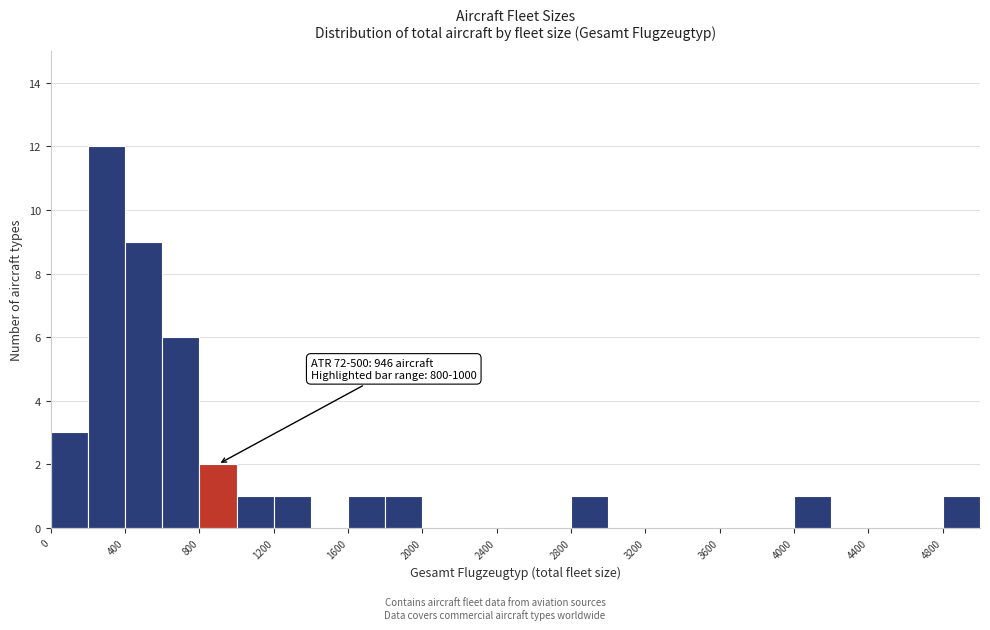

Which range on the x-axis has the tallest bar?

200 to 400